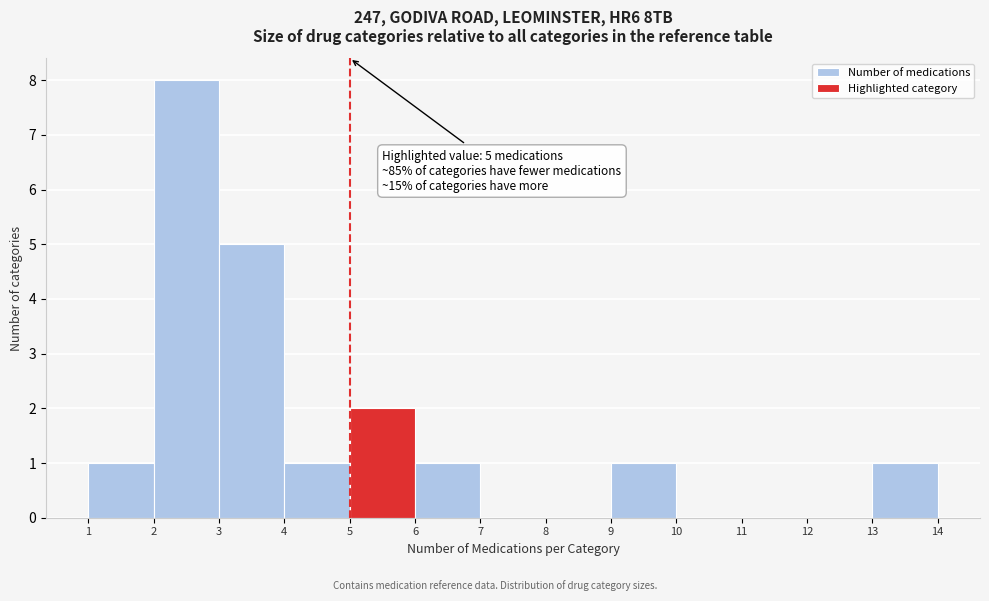

Over which range of the x-axis is the bar tallest?

2 to 3